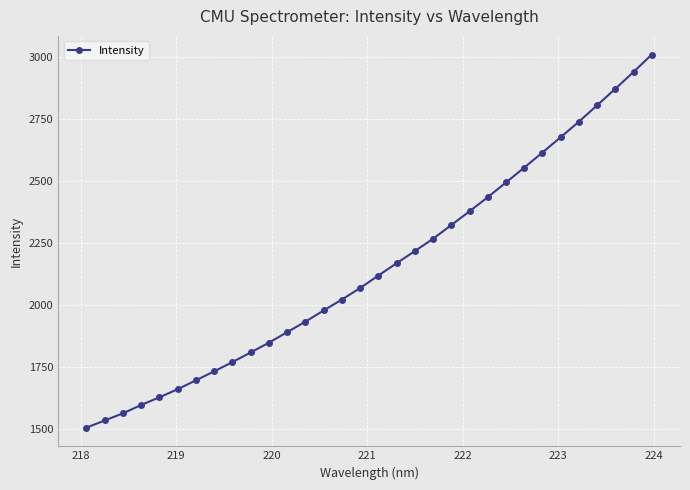

What is the greatest value displayed?

3007.9